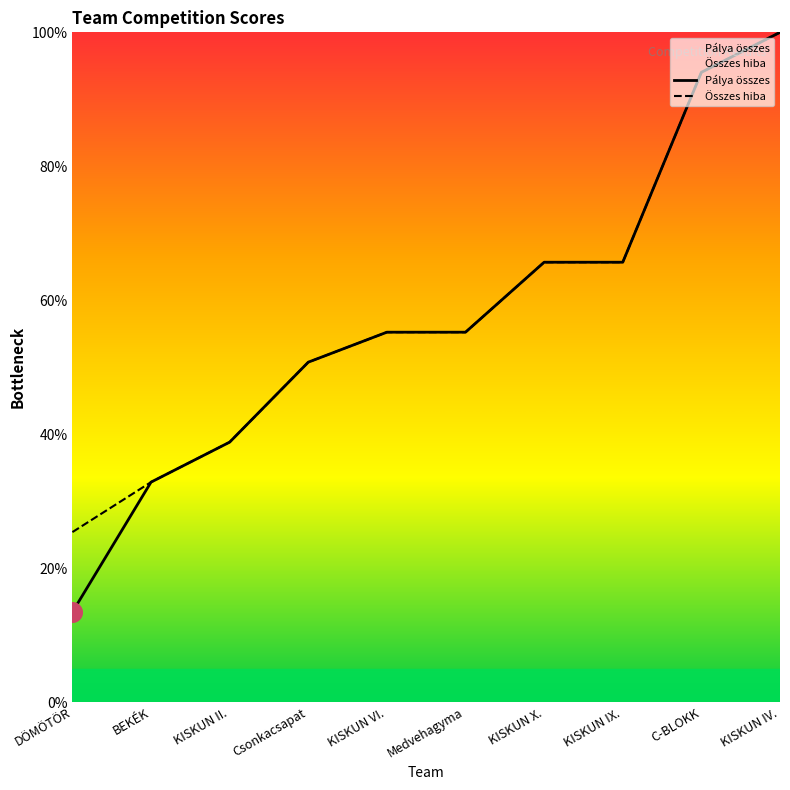

Which series contains the highest Y value?

Pálya összes